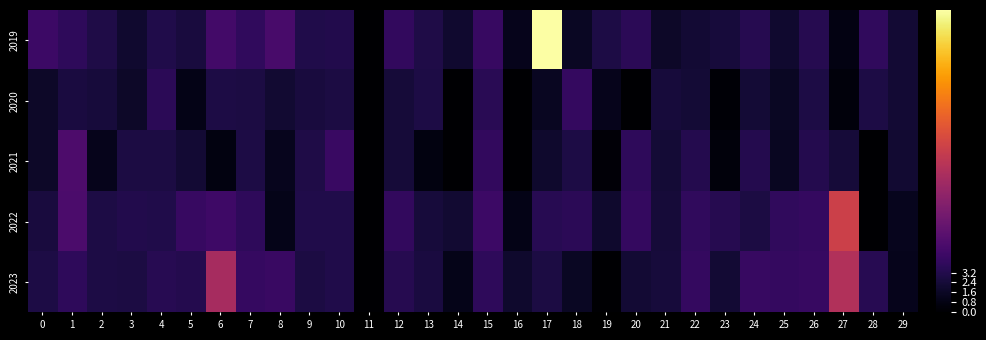

List the series in order of their peak value, highest first.

2019, 2022, 2023, 2021, 2020